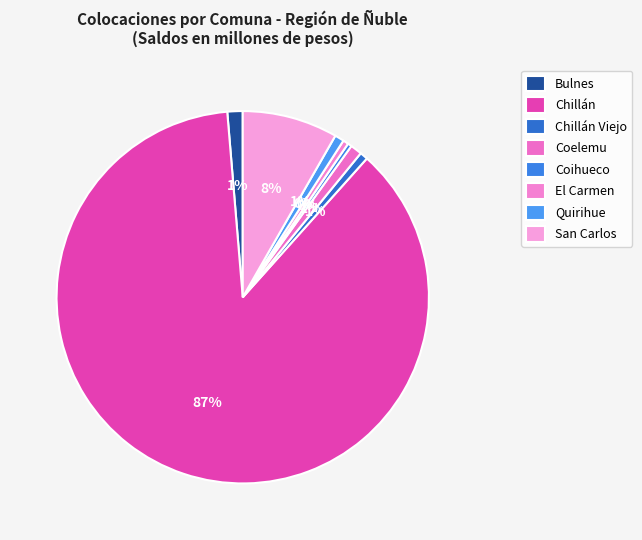

Which category has the biggest portion of the pie?

Chillán